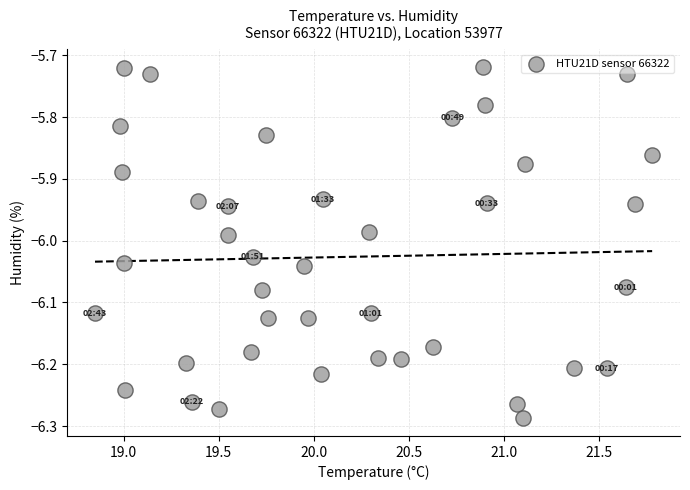

What is the range of X values (max minus min)?

2.9